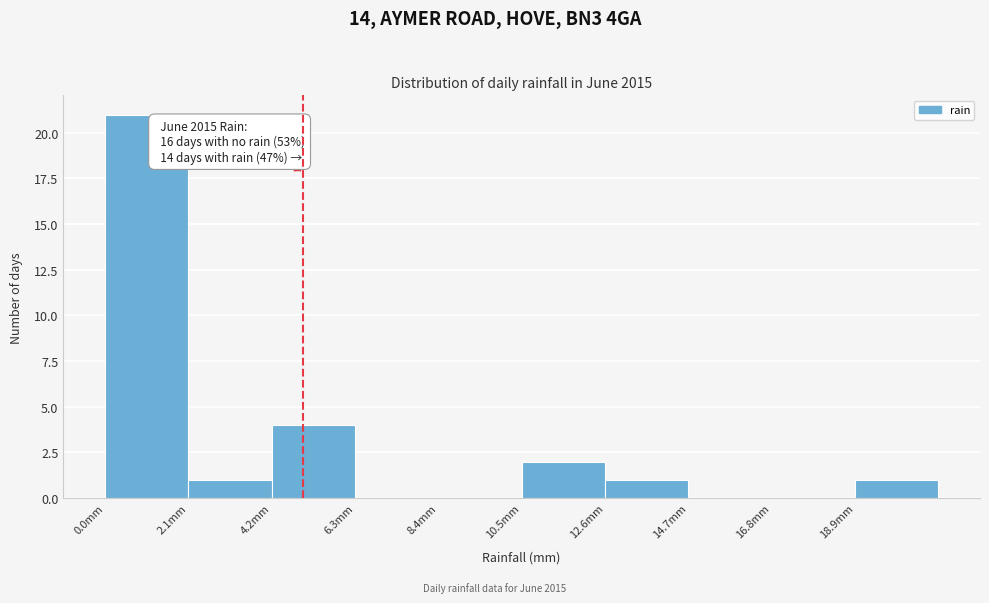

Over which range of the x-axis is the bar tallest?

0.0 to 2.1